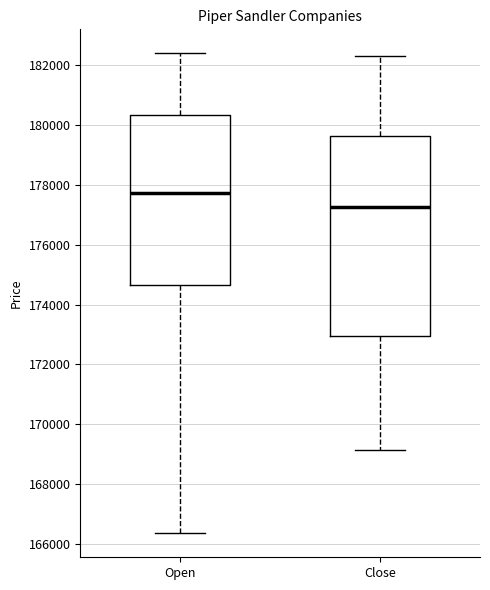

Reading left to right, transcribe this box plot: for each box, give where its median line is, the range the box spans, and where its two whiskers end, as read against the y-axis. The values are not printed on the chart, so give them approximately, as read against the axis.

Open: median 177800, box 174600 to 180400, whiskers 166400 to 182400
Close: median 177200, box 173000 to 179600, whiskers 169200 to 182400